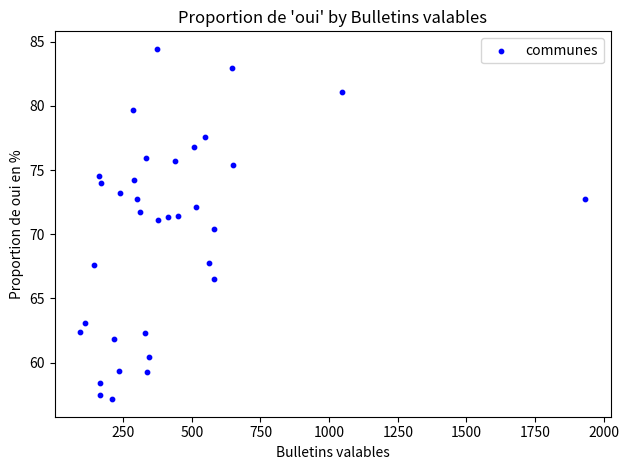

What is the range of Y values (max minus min)?

27.3